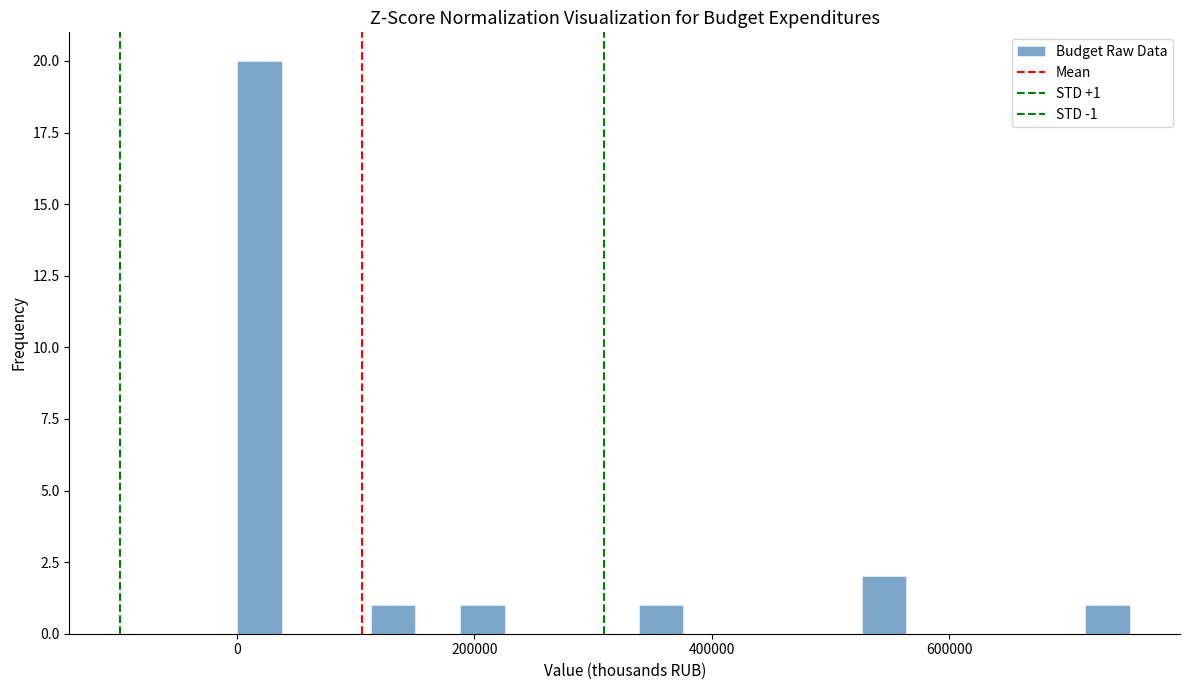

Read against the x-axis, roughly where is the centre of the tallest bar?

20000